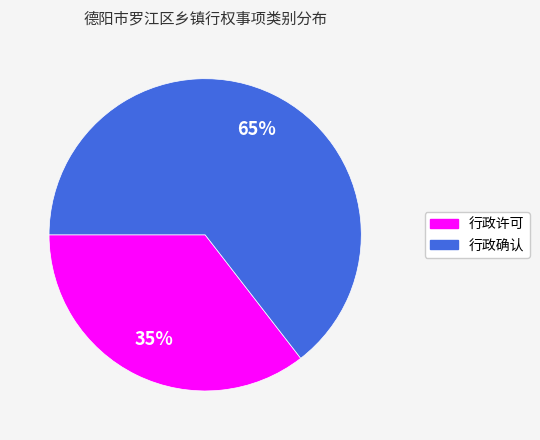

Is it true that 行政许可 is 35% of the pie?

True